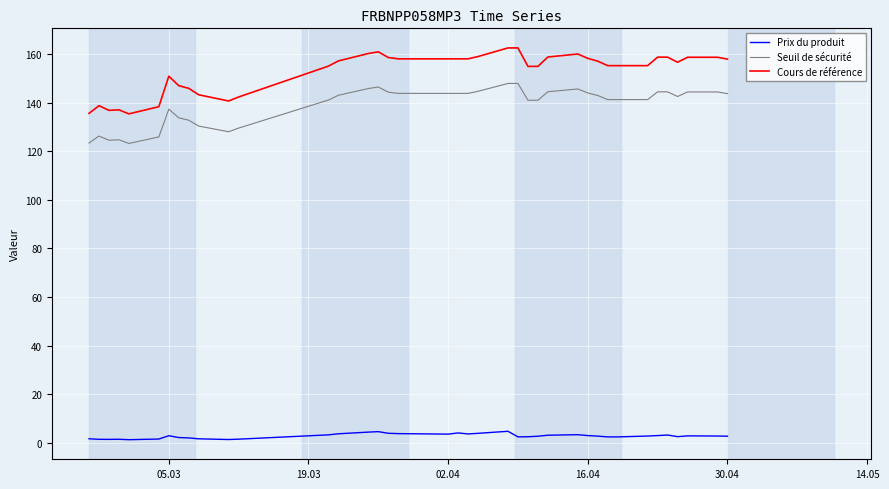

Which series has the largest total across all categories?

Cours de référence